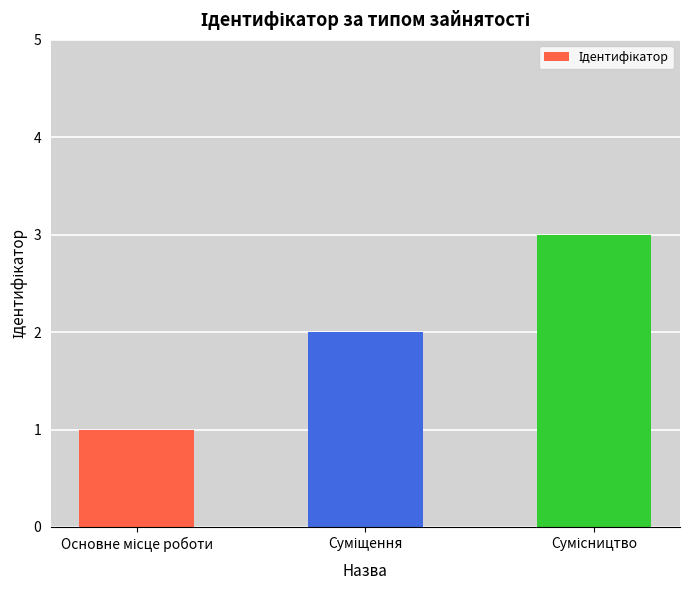

Are the bars grouped side by side (vs. stacked)?

No